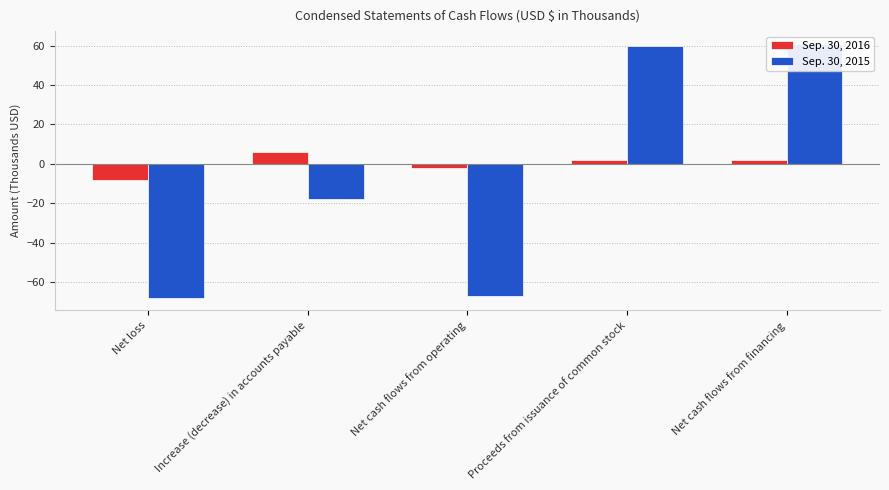

At which label does Sep. 30, 2015 first exceed -18?

Proceeds from issuance of common stock